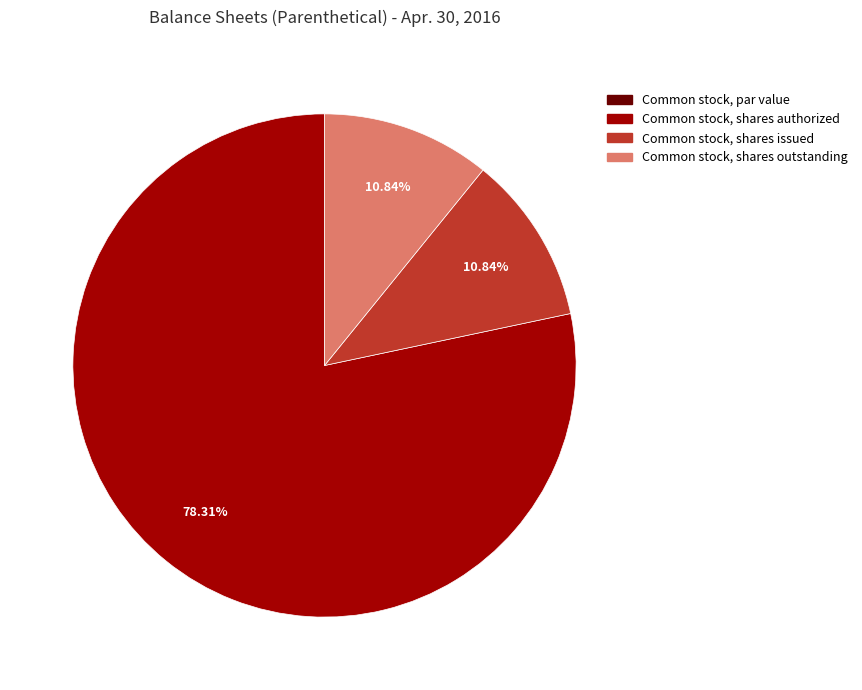

Which category has the biggest portion of the pie?

Common stock, shares authorized